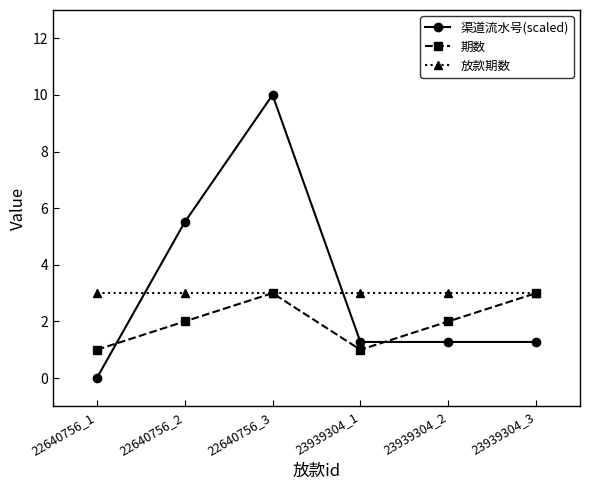

At which category does the chart reach its peak across all series?

22640756_3